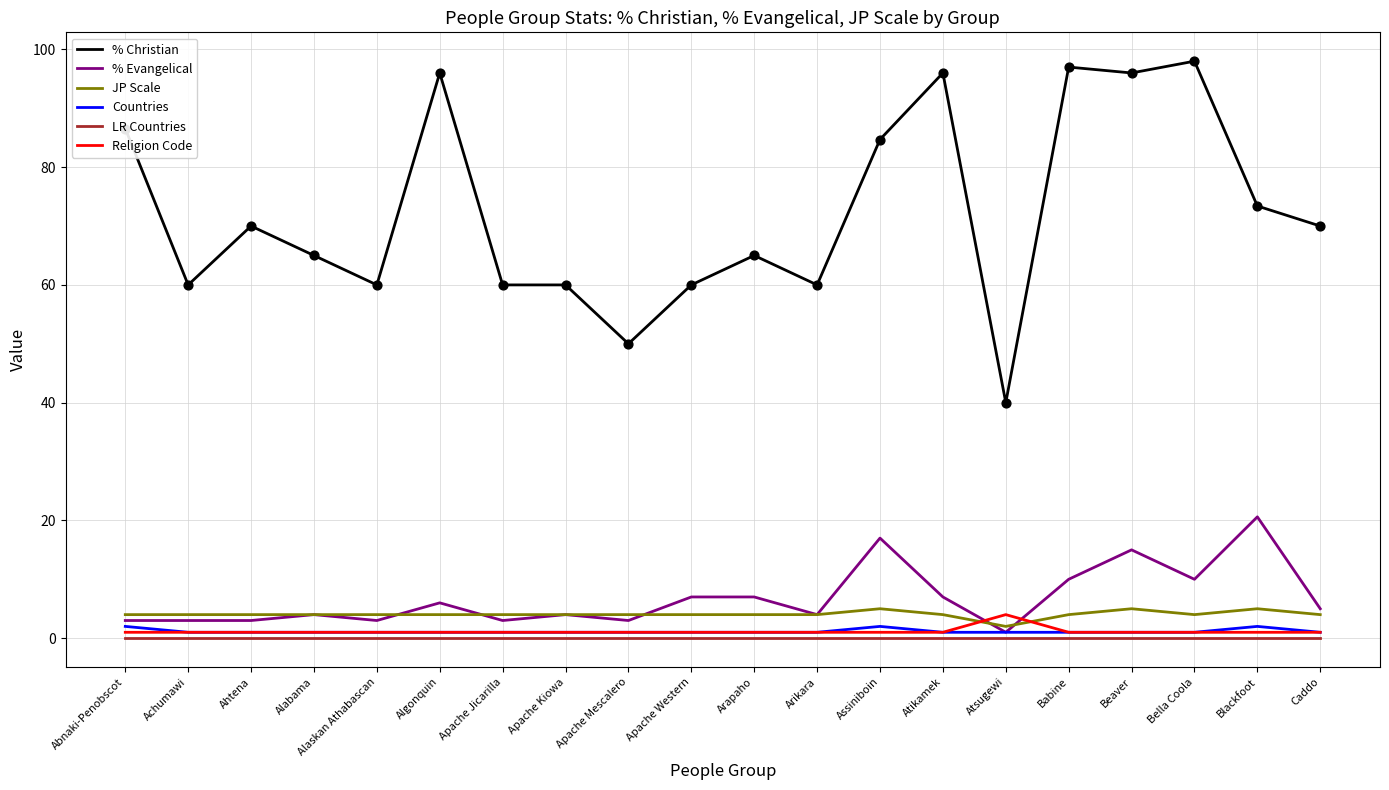

What are all the series names shown in the legend?

% Christian, % Evangelical, JP Scale, Countries, LR Countries, Religion Code